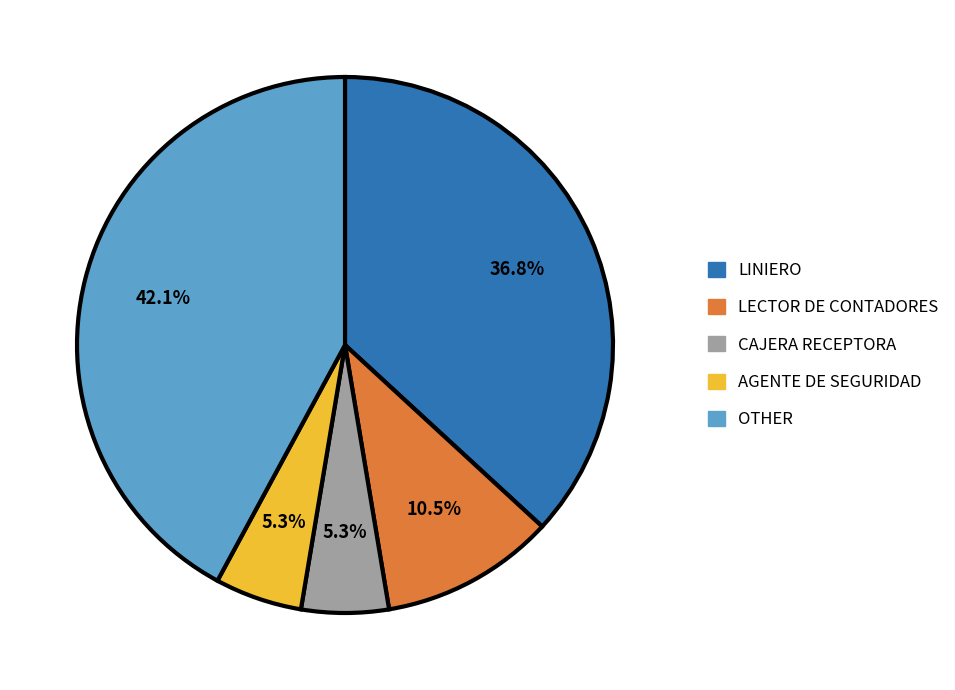

True or false: LINIERO accounts for 27% of the total.

False